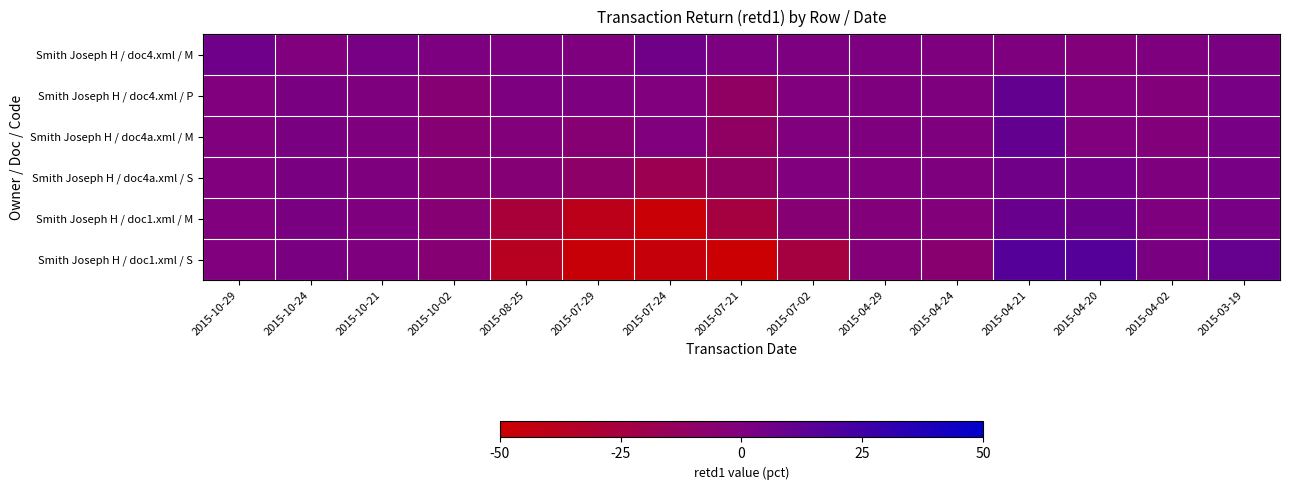

Count the number of data series in this chart.

6